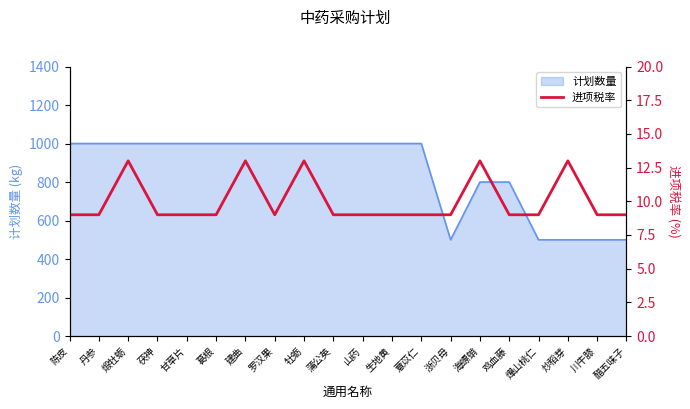

The value of 计划数量 at 鸡血藤 is 800. True or false?

True